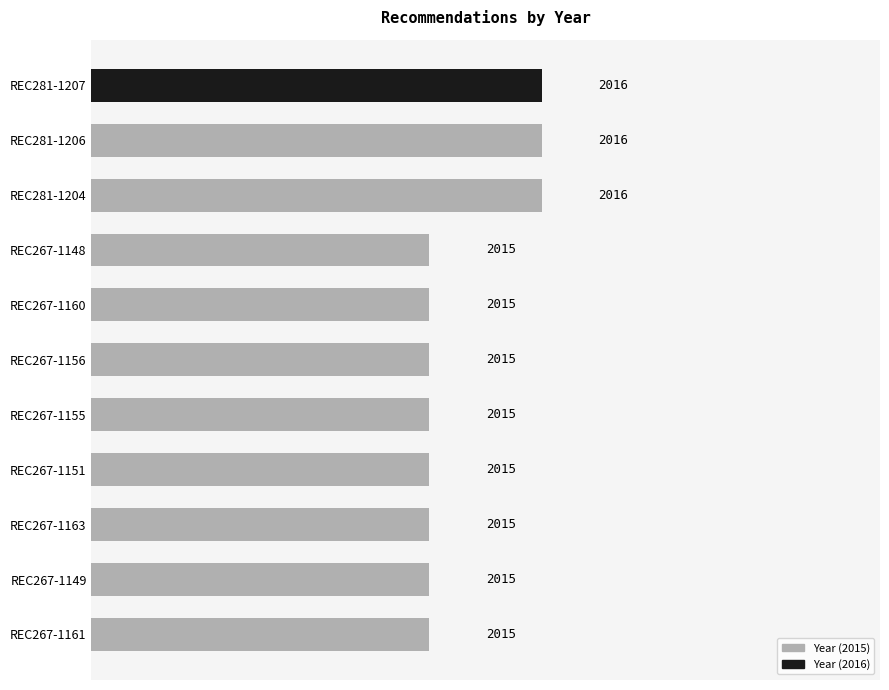

Reading top to bottom, extract all data points from this chart.

REC281-1207=2016	REC281-1206=2016	REC281-1204=2016	REC267-1148=2015	REC267-1160=2015	REC267-1156=2015	REC267-1155=2015	REC267-1151=2015	REC267-1163=2015	REC267-1149=2015	REC267-1161=2015